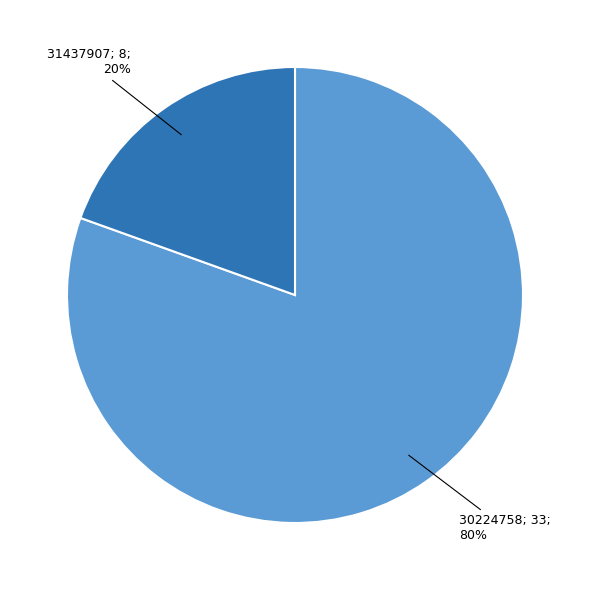

What percentage is the 30224758 slice, to the nearest percent?

80%